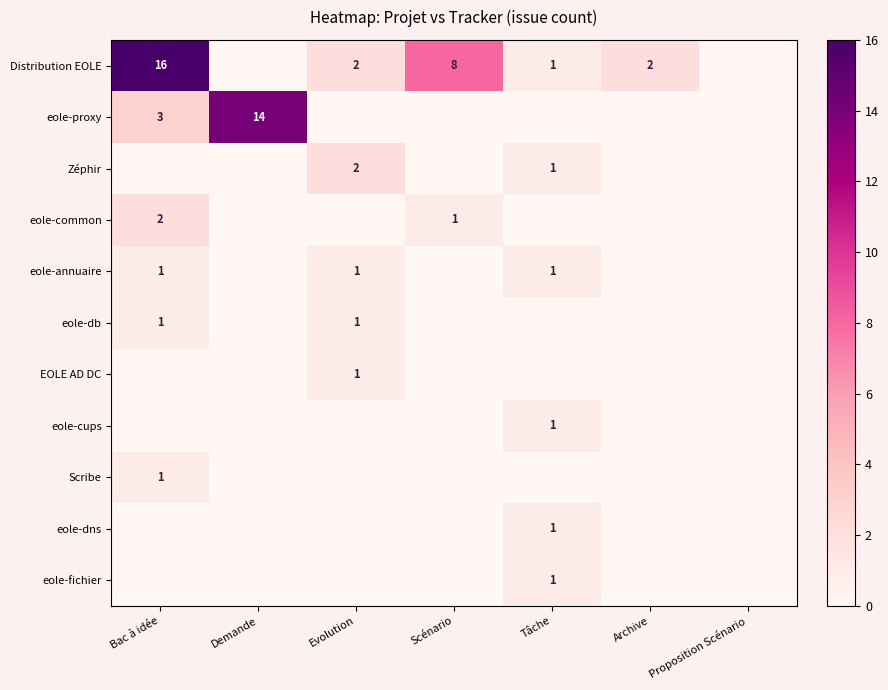

The Distribution EOLE series shows 1 at Tâche. True or false?

True